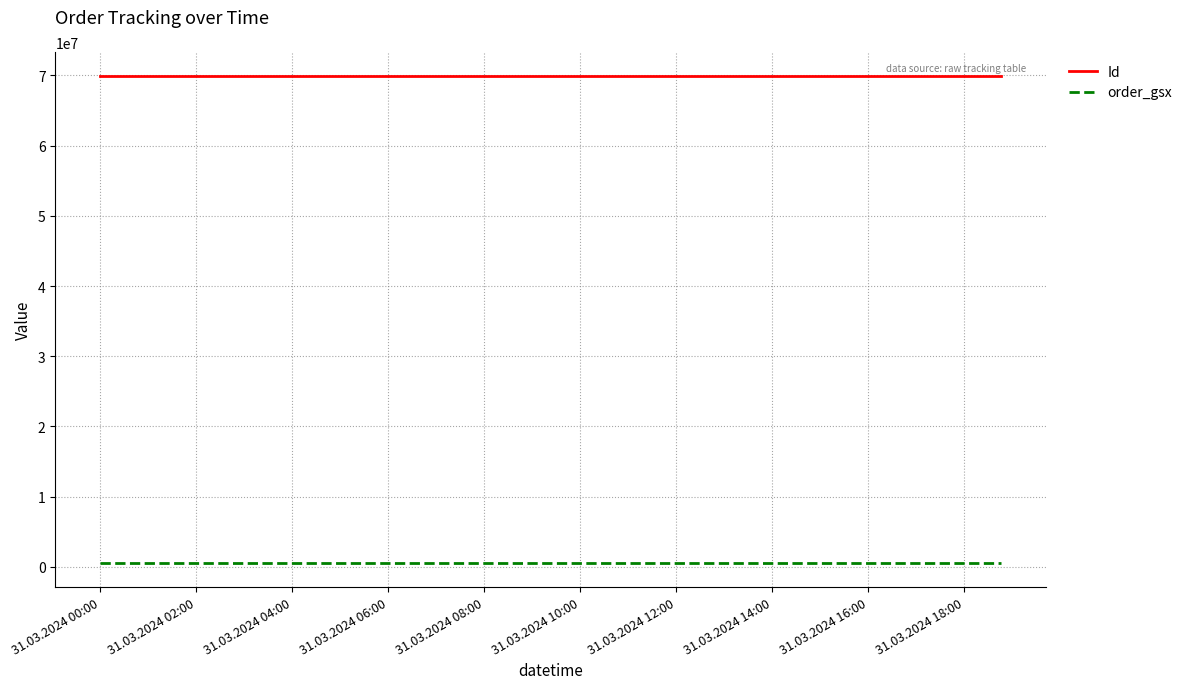

What is the average value of the Id series?

69872909